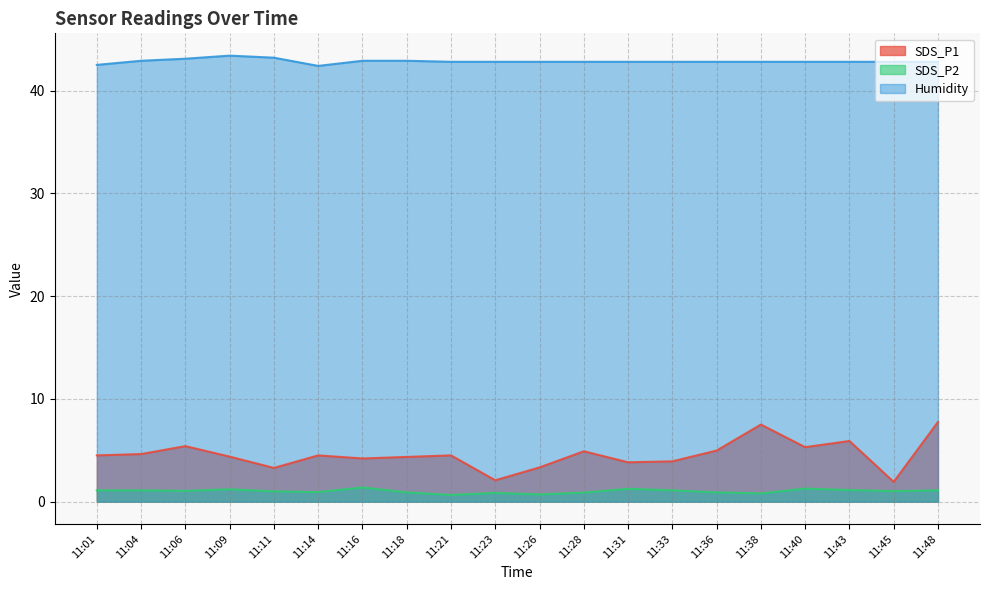

Is it true that SDS_P1 equals 6.1 at 11:16?

False